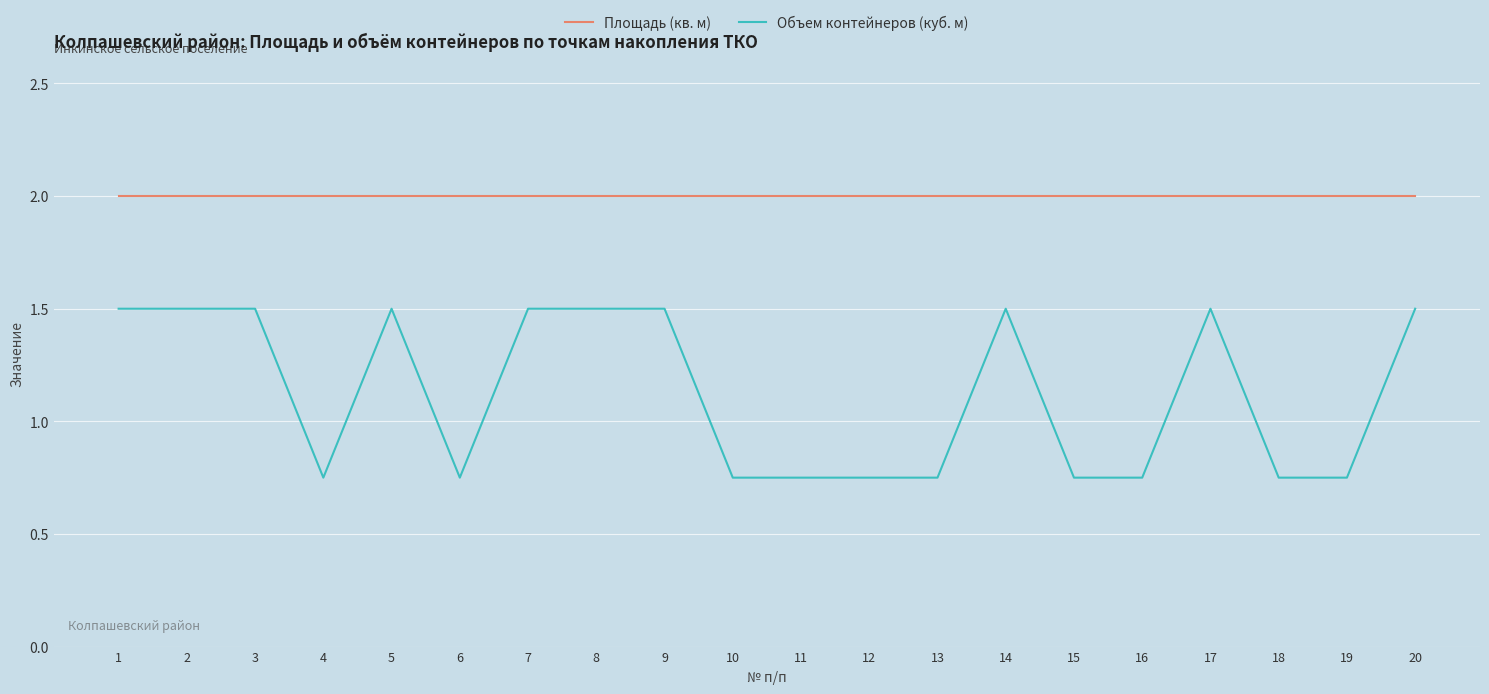

True or false: Объем контейнеров (куб. м) and Площадь (кв. м) intersect in this chart.

False